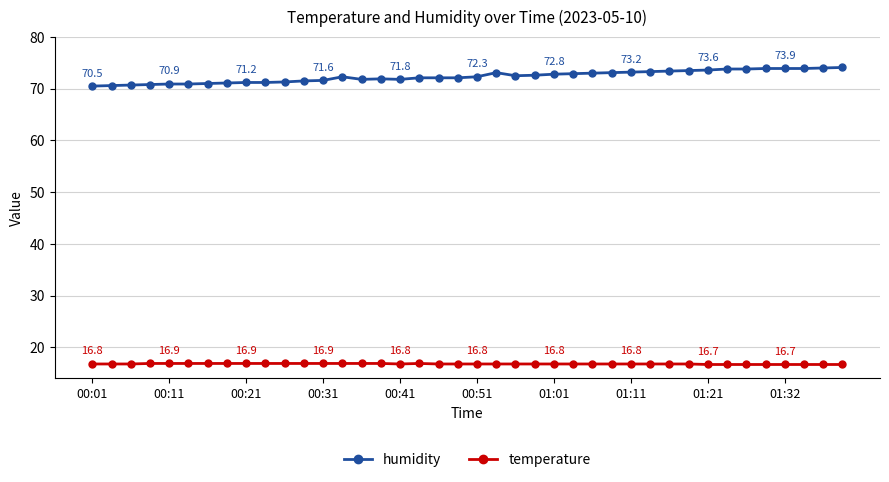

What is the sum of all temperature values?

672.6